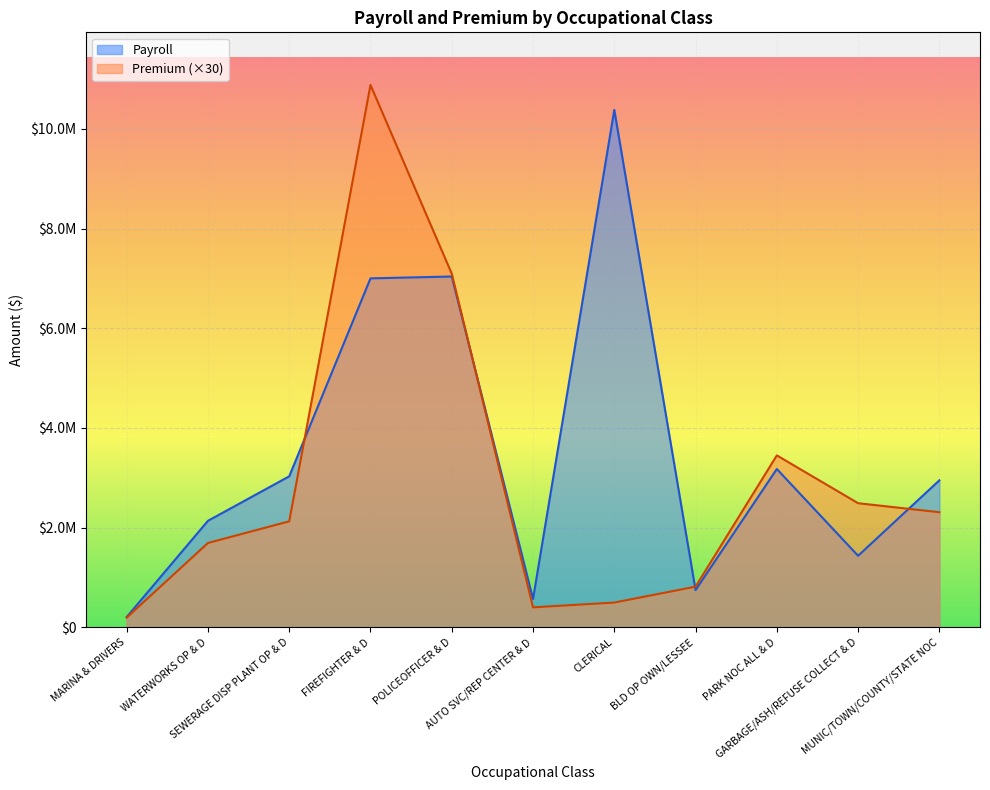

Where does the Premium series first go above 2127180?

FIREFIGHTER & D